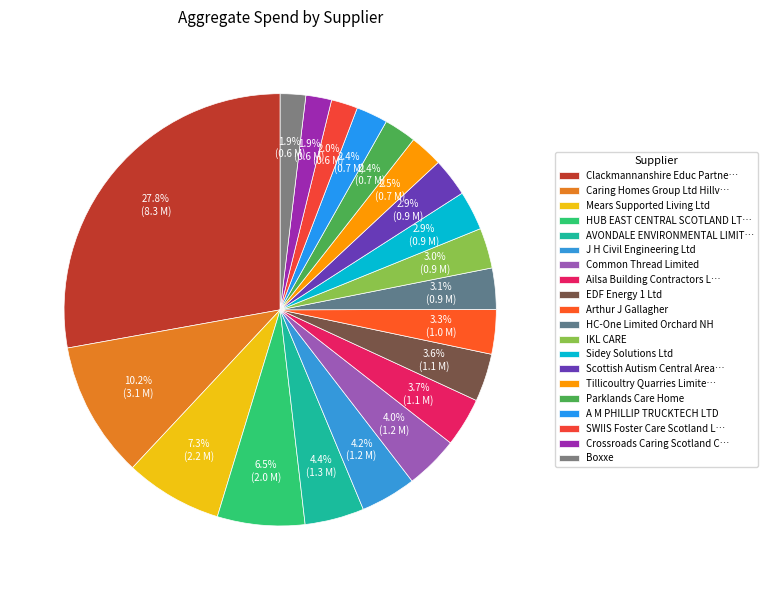

Which slice is the largest?

Clackmannanshire Educ Partne…